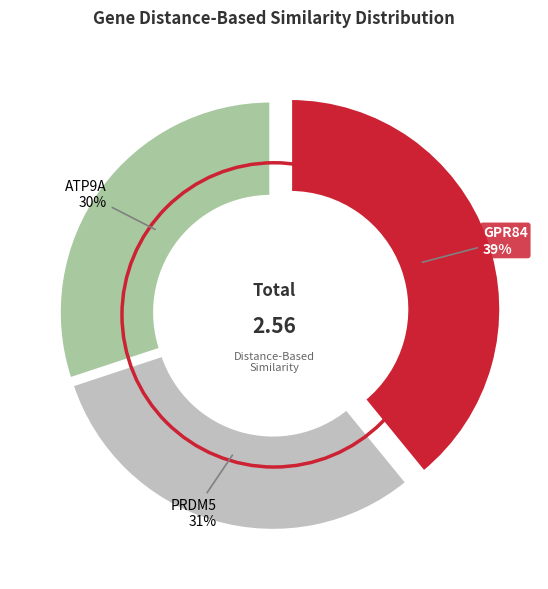

To the nearest percent, what is the difference between the PRDM5 and ATP9A slice percentages?

1%